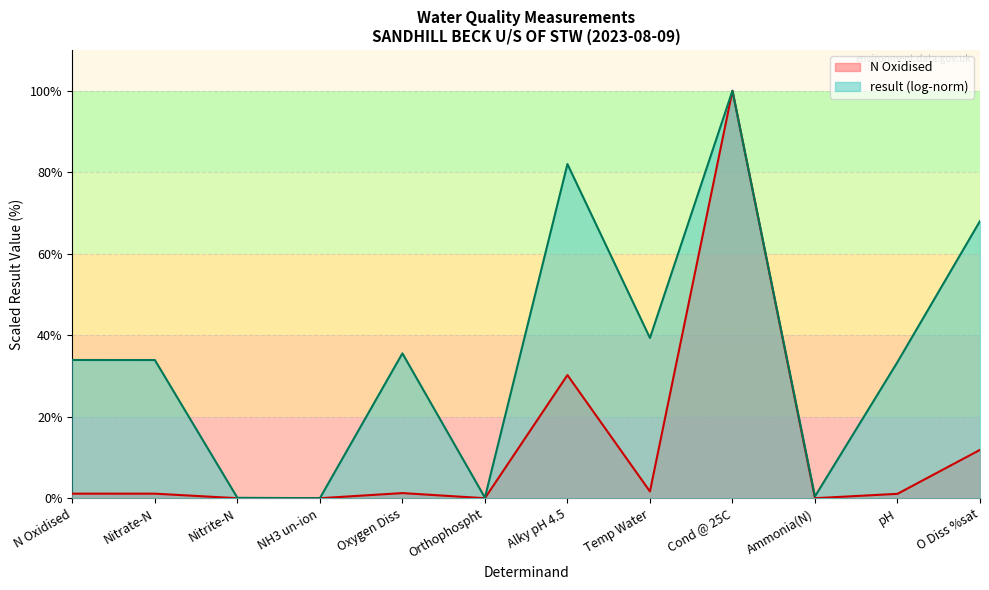

At which category does the chart reach its peak across all series?

Cond @ 25C